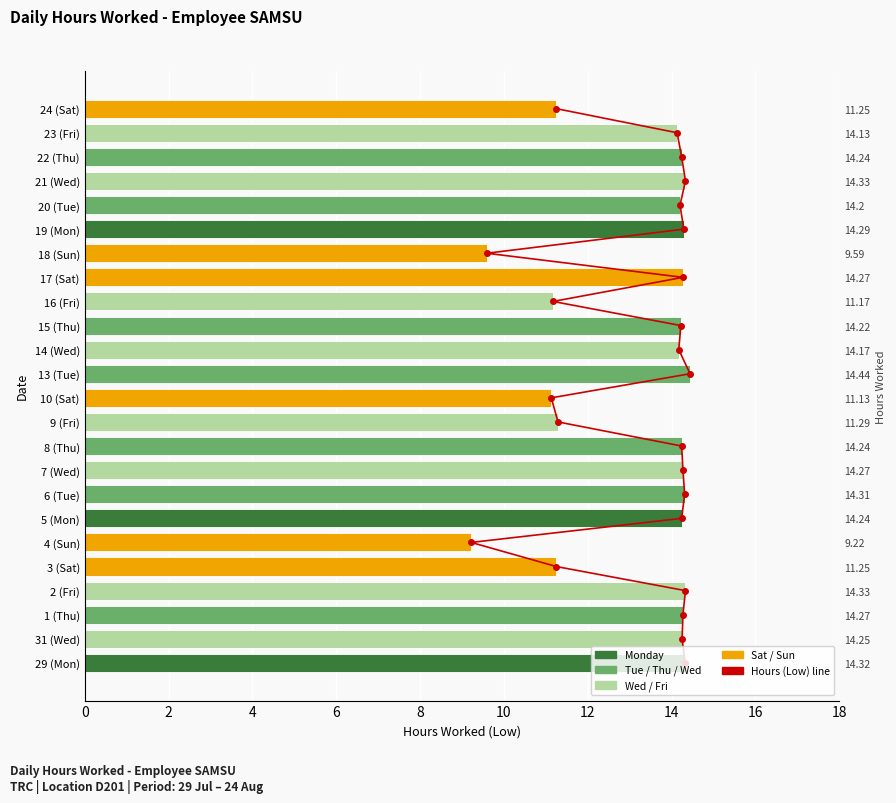

What is the label of the 14th bar from the right?

10